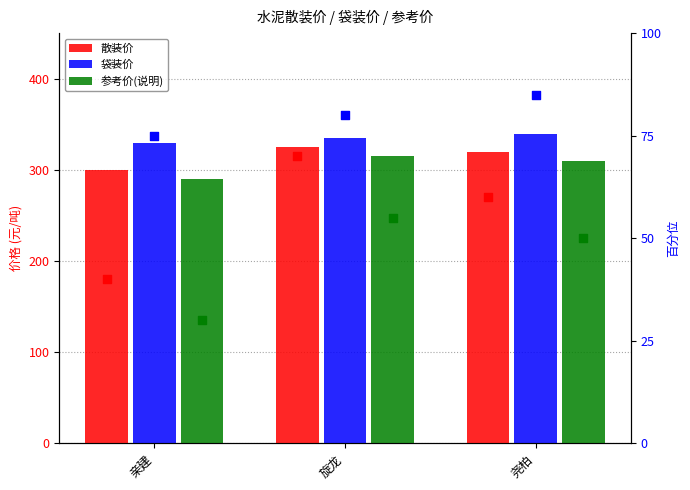

At which category is the sum across all series the highest?

旋龙